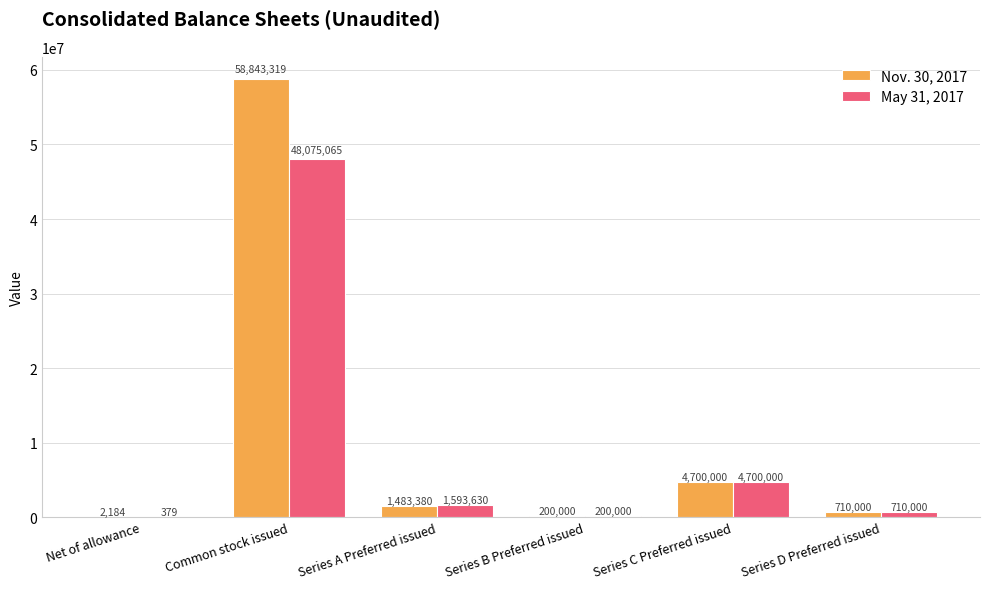

What is the sum of all Nov. 30, 2017 values?

65938883